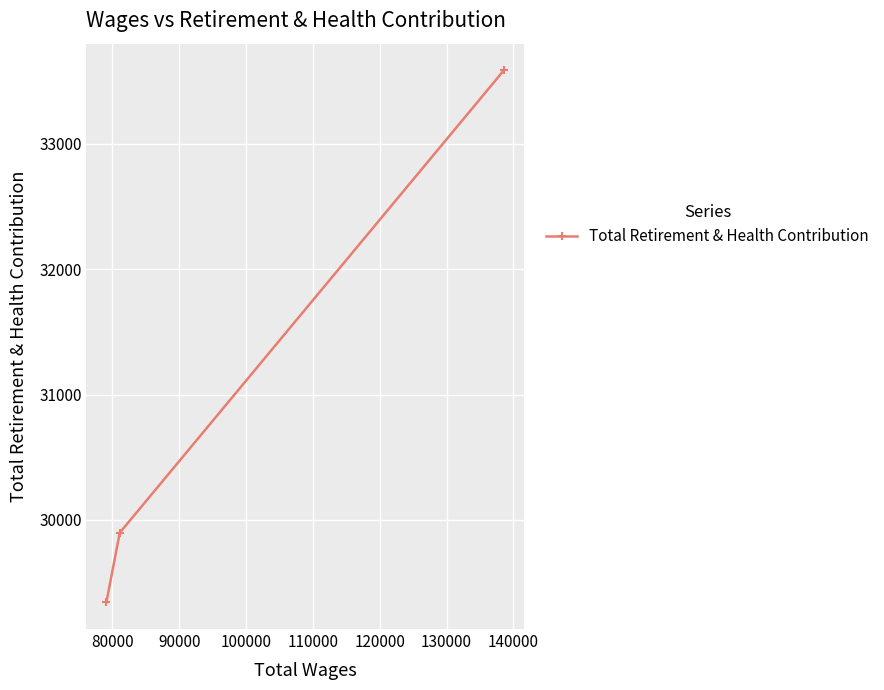

How many data points are above 29898?

1